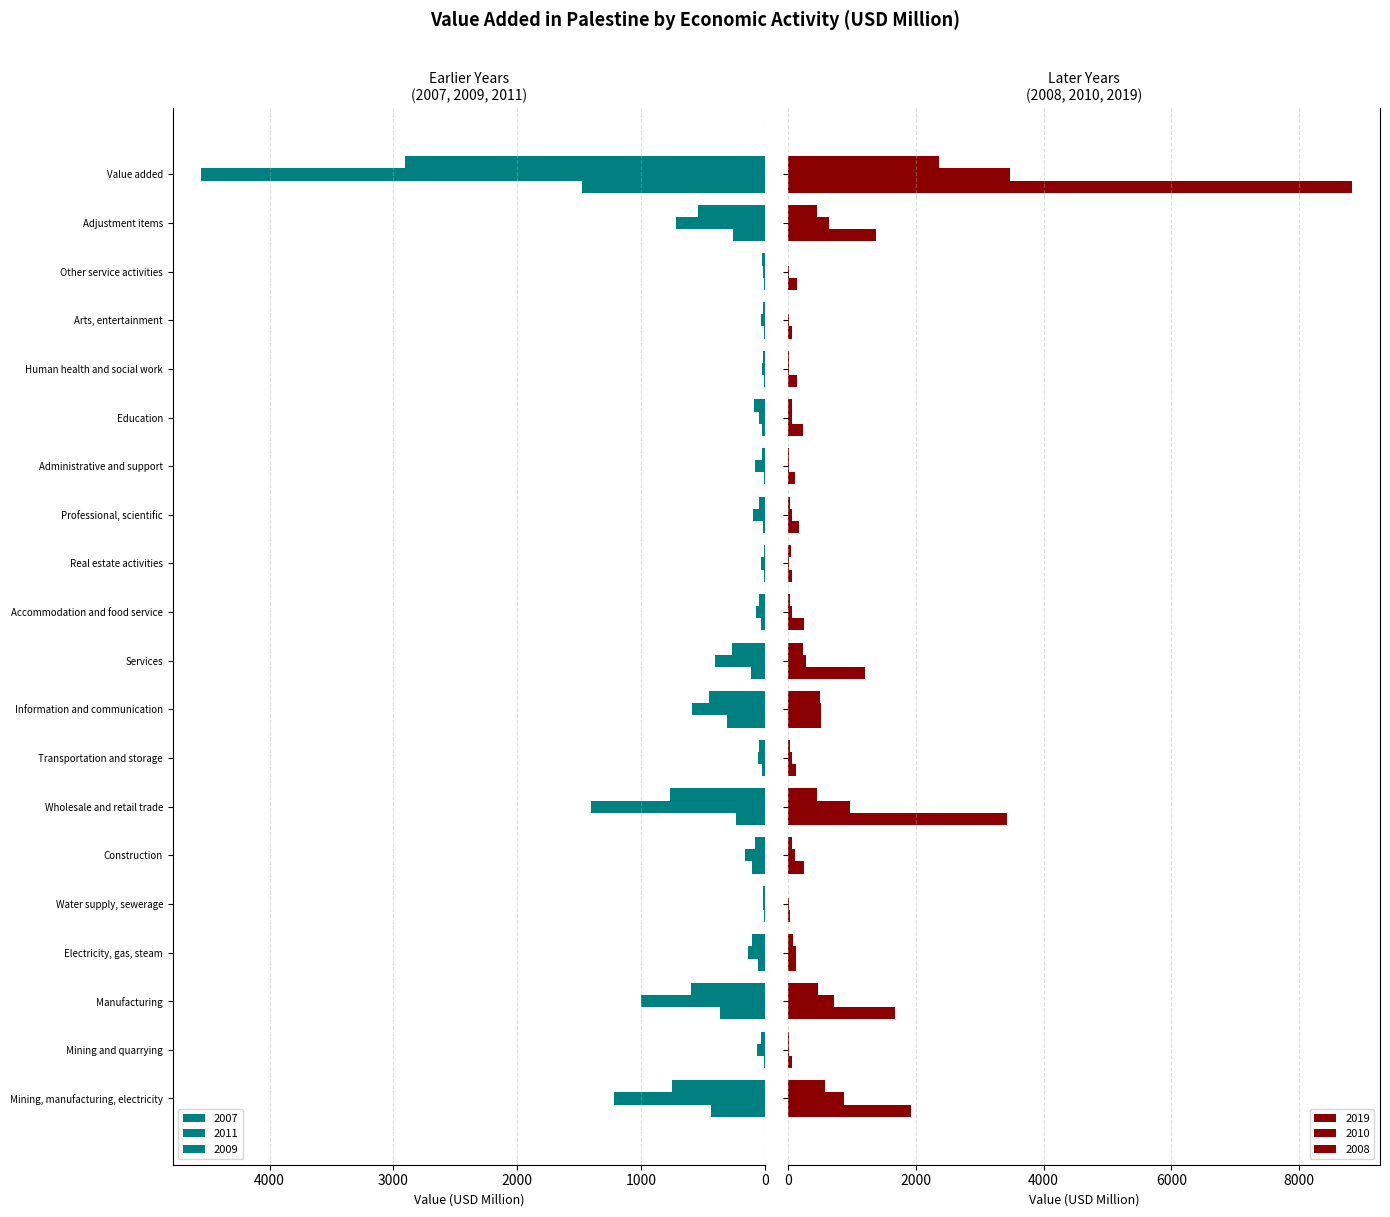

Where is 2011 nearest to the value 2284?

Wholesale and retail trade